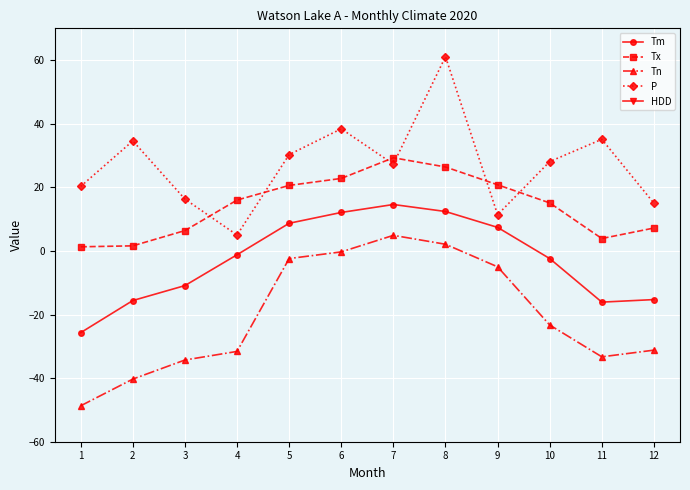

Rank the series by their maximum value, from lowest to highest.

Tn, Tm, Tx, P, HDD